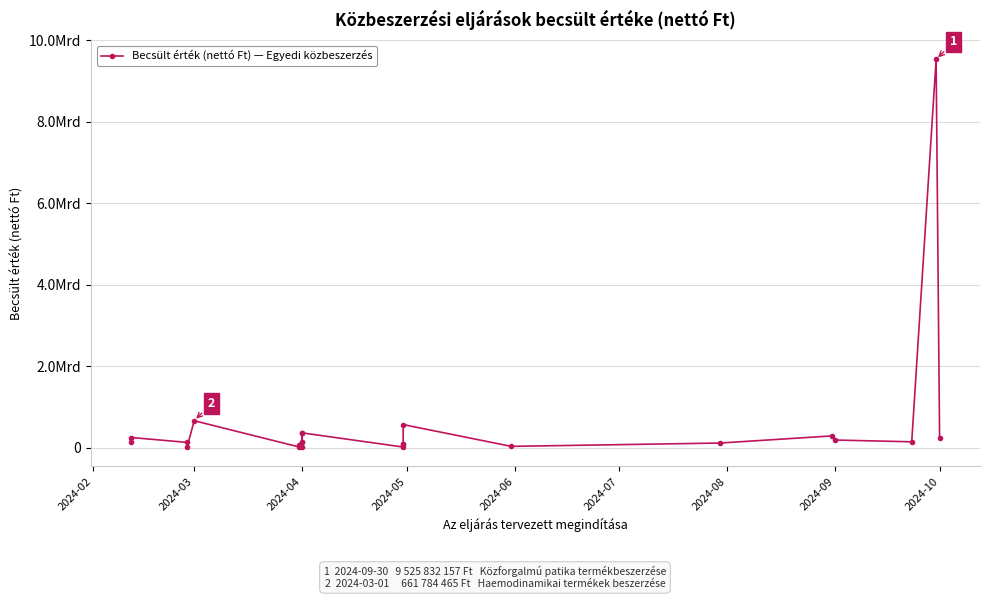

What is the maximum value shown in the chart?

9525832157